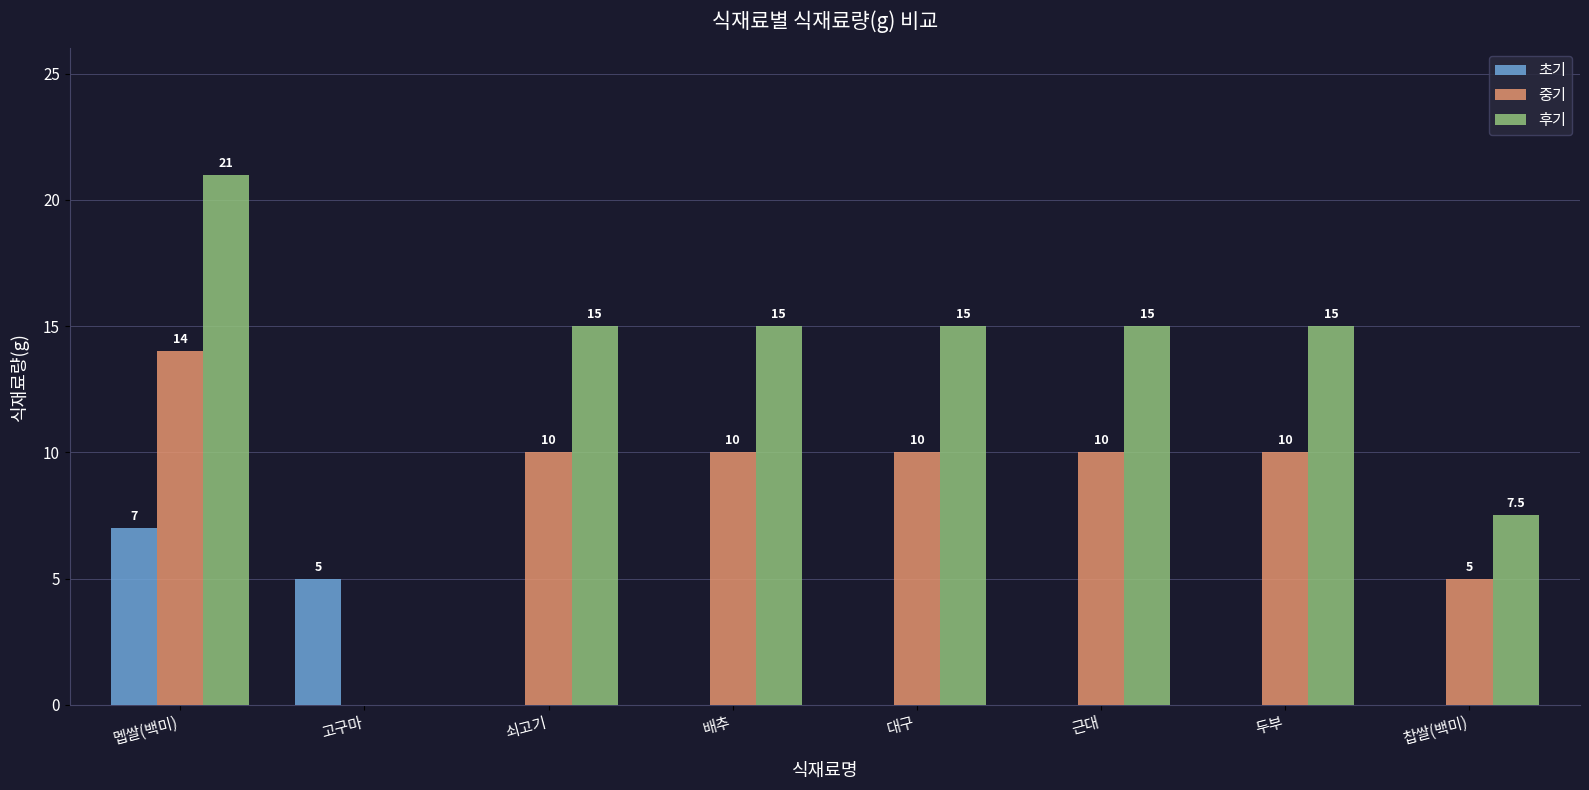

Count the number of categories in the chart.

8